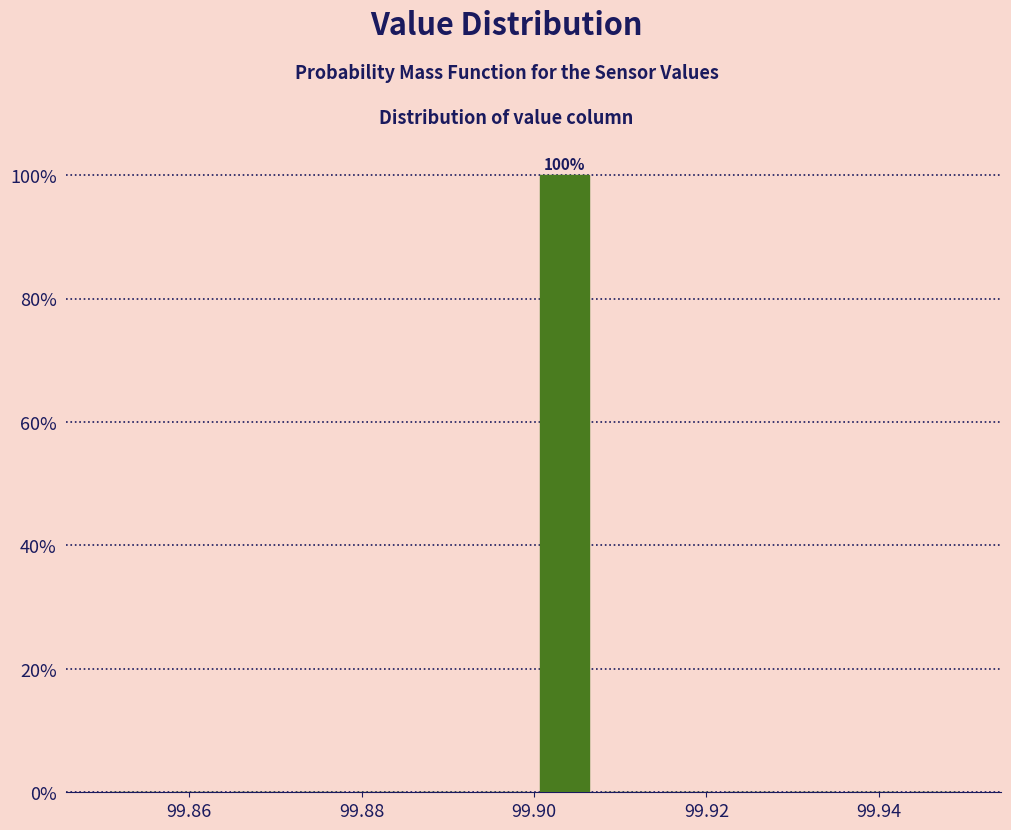

Around what value on the x-axis is the tallest bar? Give the approximate position of its centre, as read against the axis.

99.904